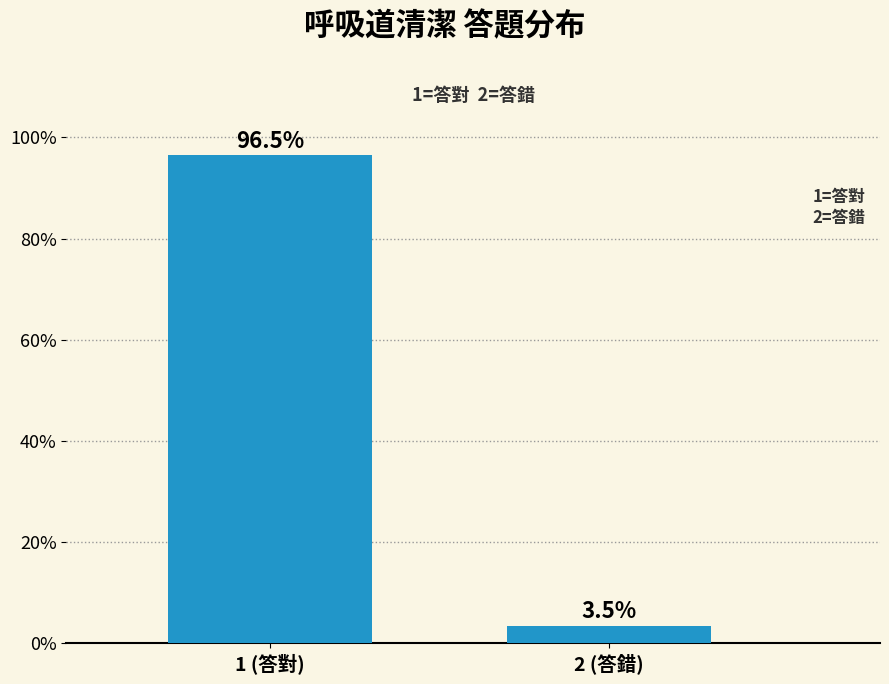

Reading left to right, transcribe all the data shown in this chart.

1 (答對)=96.5	2 (答錯)=3.5